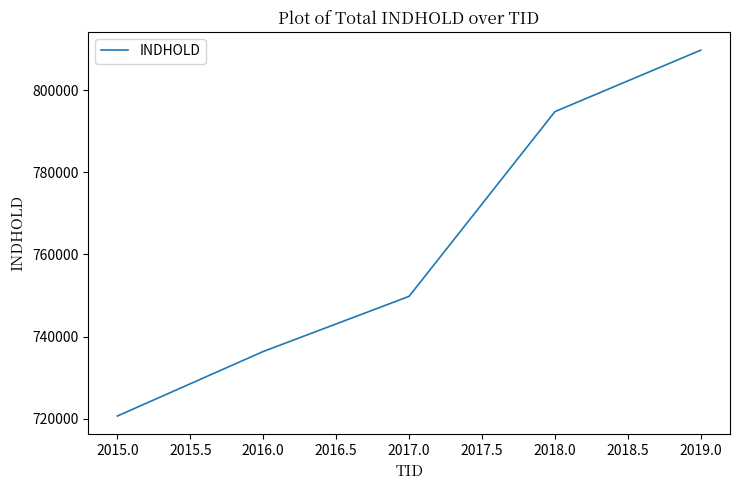

What is the greatest value displayed?

809707